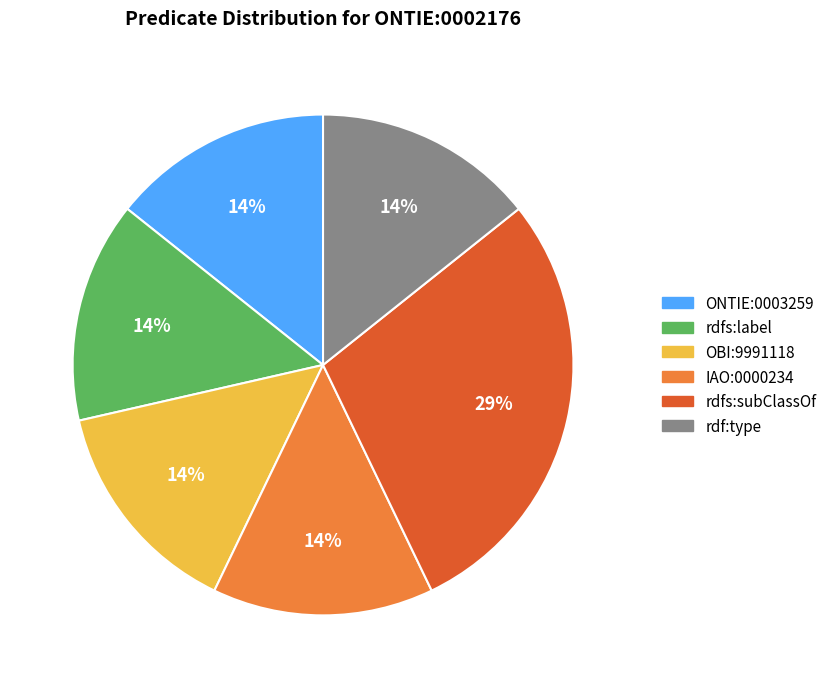

Combined, do rdfs:subClassOf and ONTIE:0003259 account for over 50%?

No